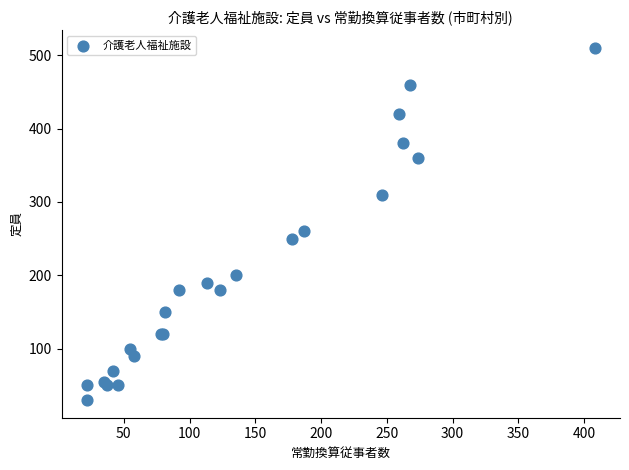

What Y value in the scatter plot is closest to 270?

260